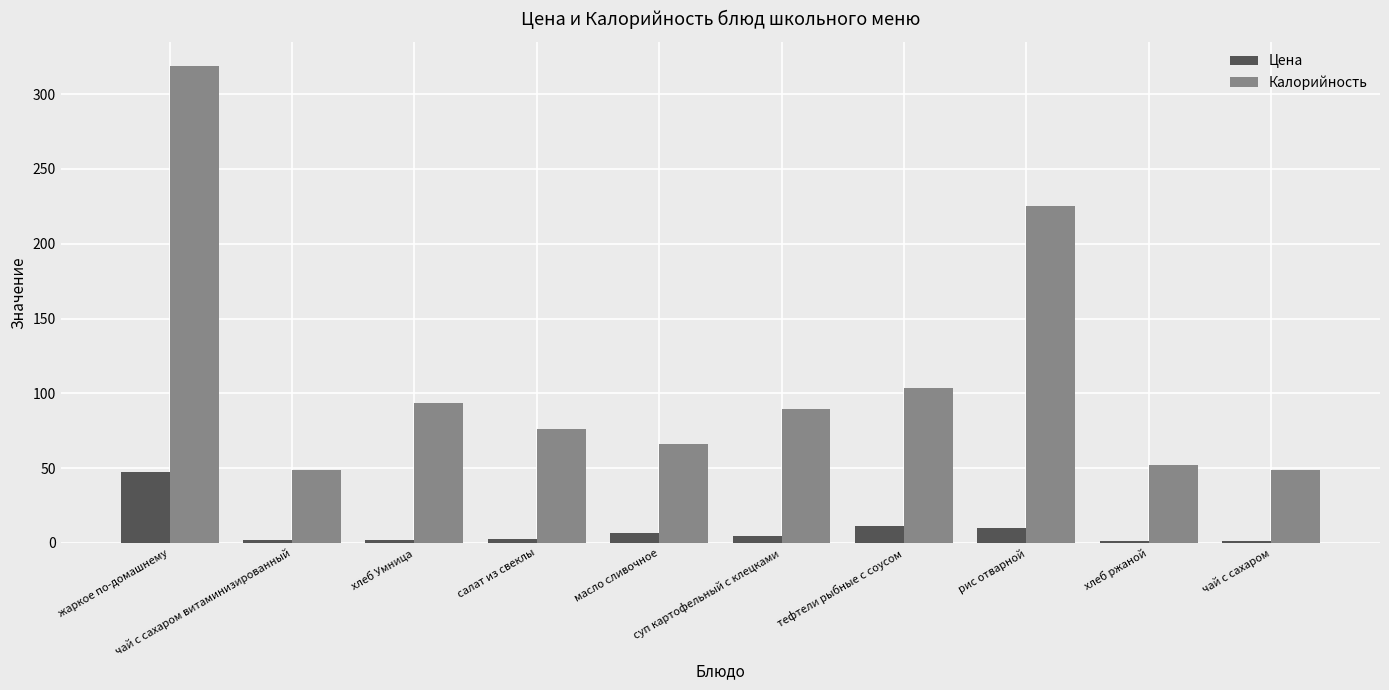

Where is Цена nearest to the value 24?

тефтели рыбные с соусом